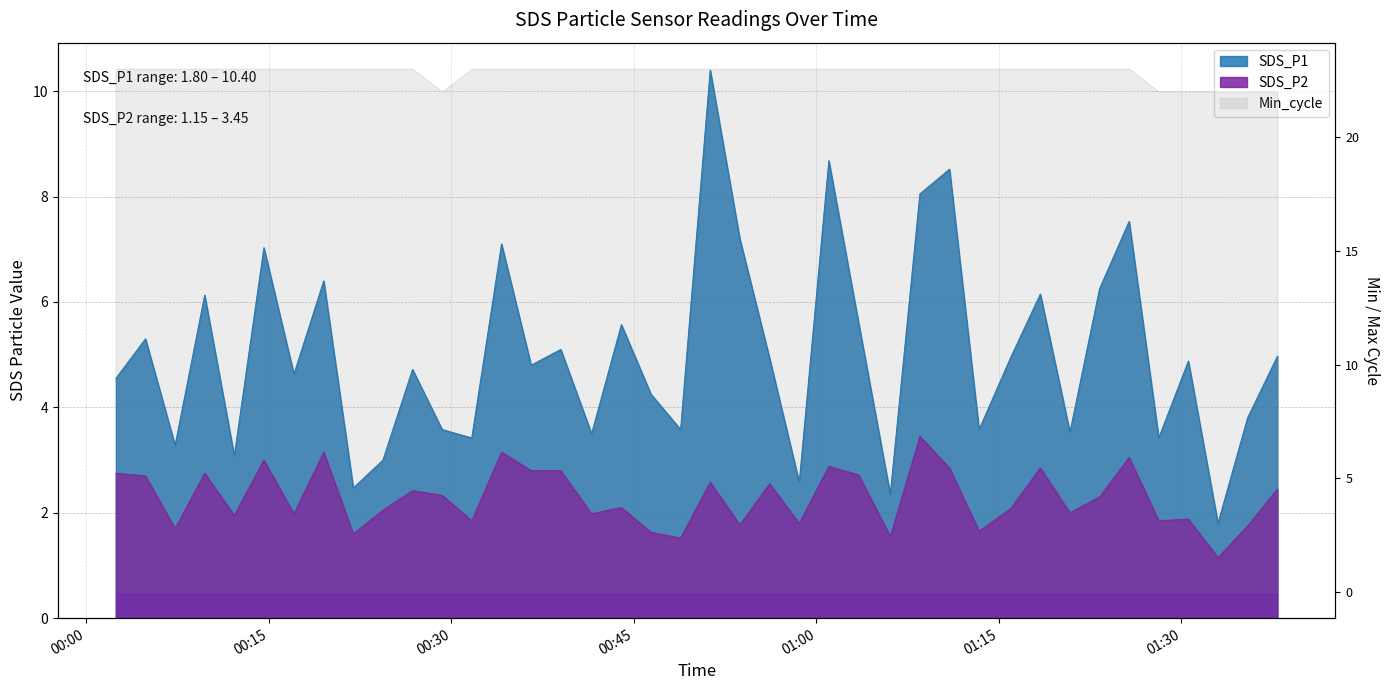

At which category does SDS_P2 reach its first local peak?

2023/01/08 00:09:43